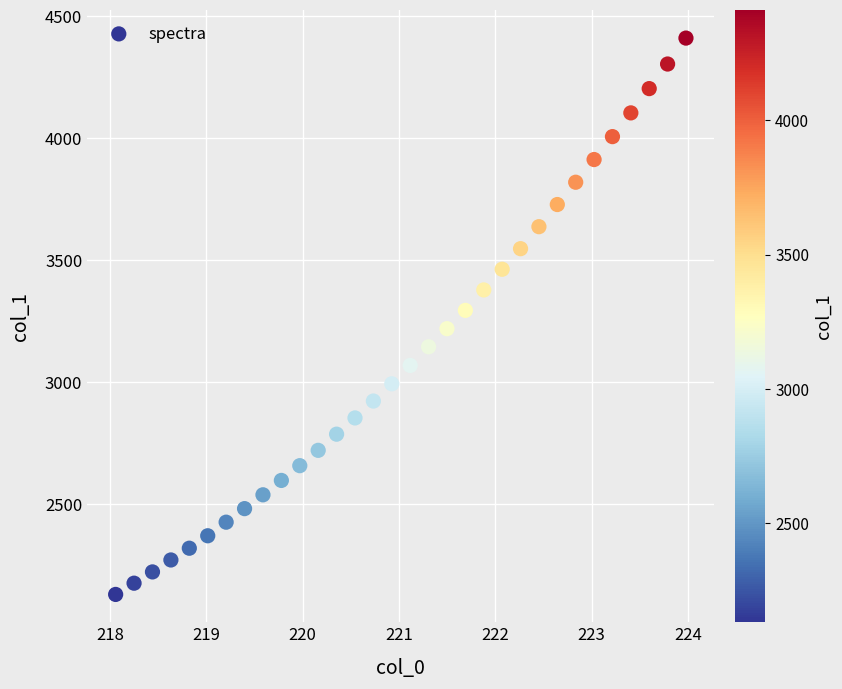

What is the range of Y values (max minus min)?

2280.4